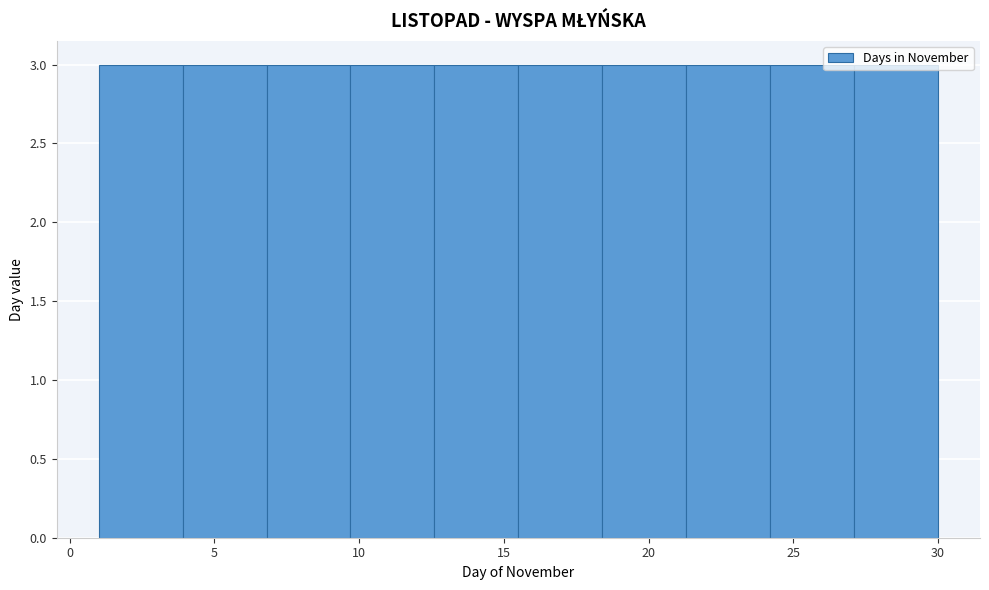

Reading left to right, list every bar in this chart as the range it spans on the x-axis followed by its height. Neither the bar edges nor the heights are printed on the chart, so give them approximately, as read against the axes.

1.0 to 3.9: 3
3.9 to 6.8: 3
6.8 to 9.7: 3
9.7 to 12.6: 3
12.6 to 15.5: 3
15.5 to 18.4: 3
18.4 to 21.3: 3
21.3 to 24.2: 3
24.2 to 27.1: 3
27.1 to 30.0: 3